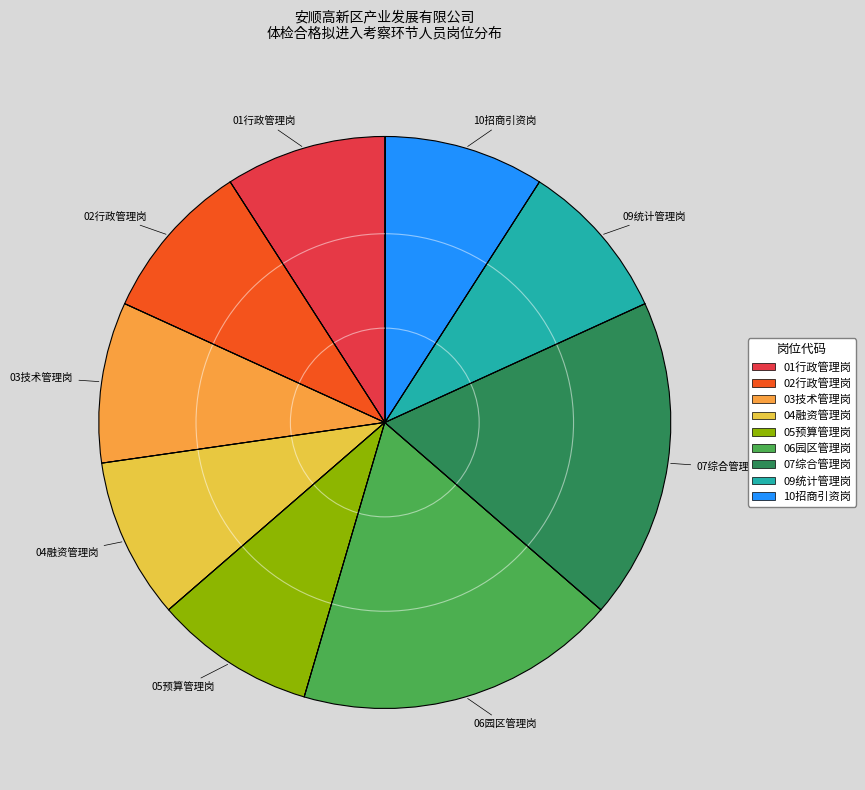

True or false: 06园区管理岗 accounts for 18% of the total.

True